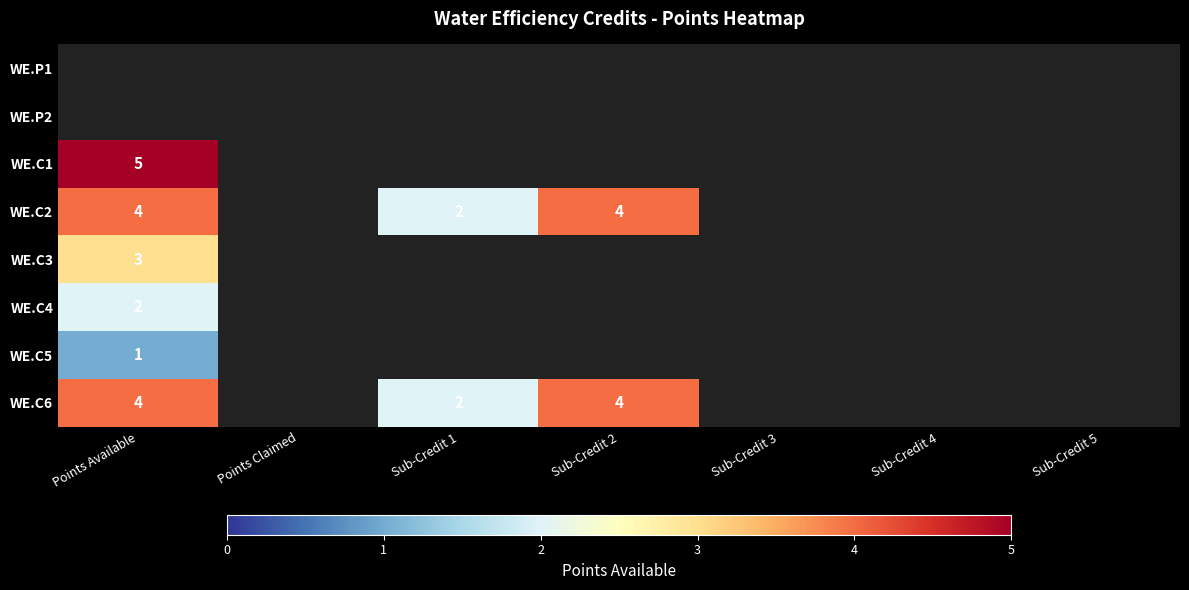

True or false: WE.C6 has a value of 4 at Sub-Credit 2.

True